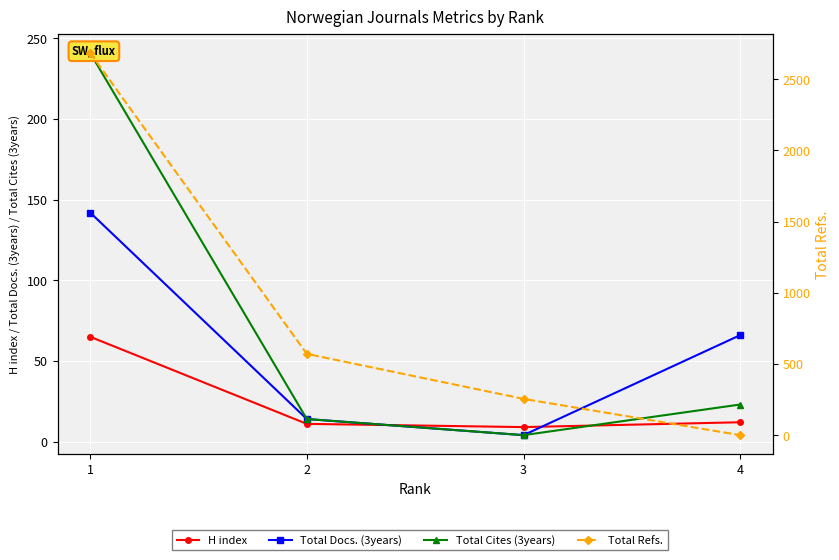

List the labels in order of Total Docs. (3years) value, largest first.

1, 4, 2, 3